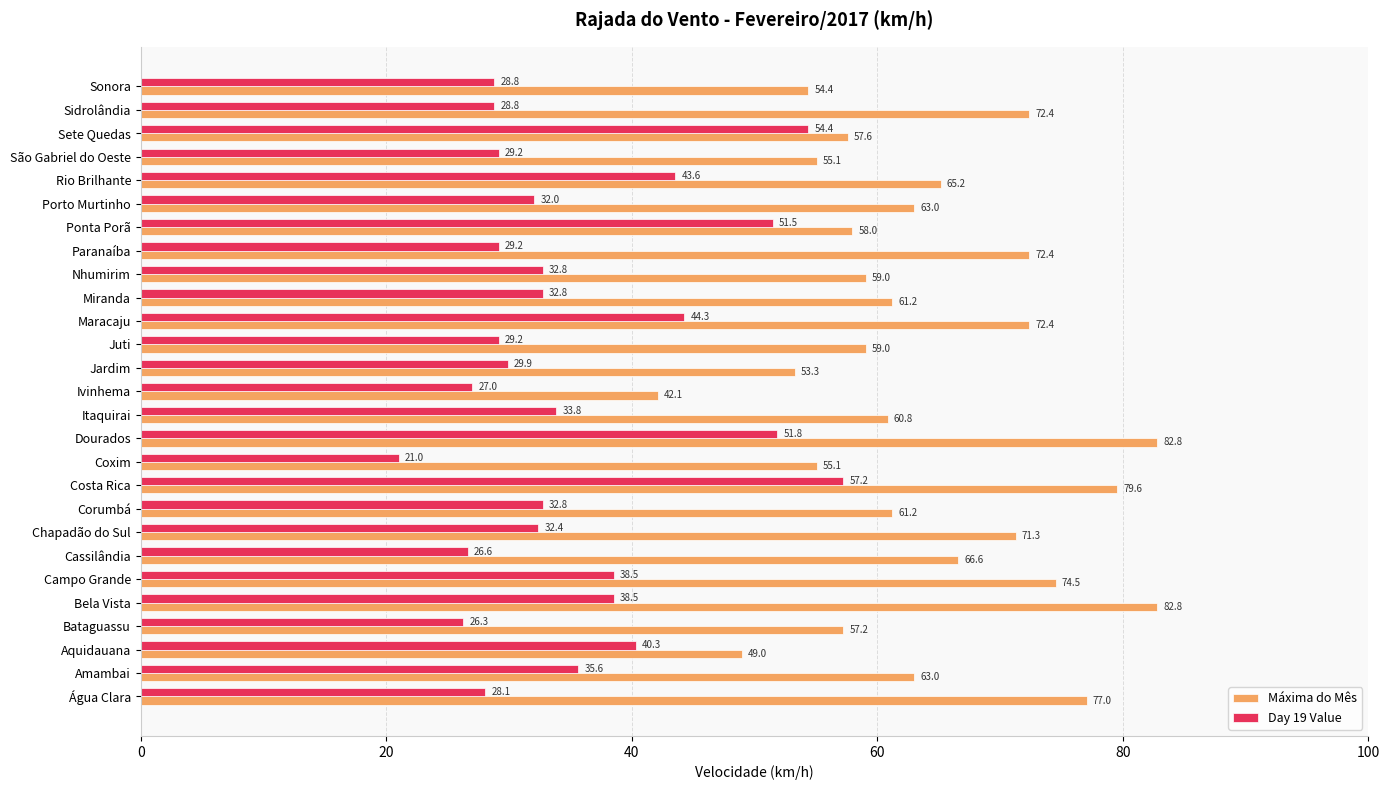

Which series has the largest range (max minus min)?

Máxima do Mês